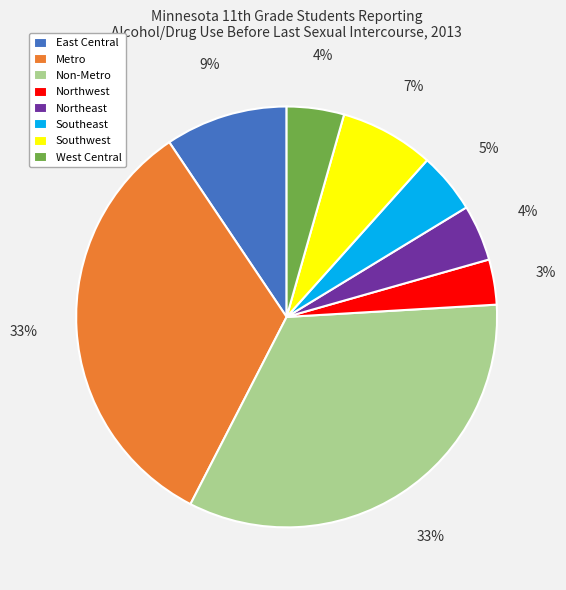

Which has a higher value, Metro or Northwest?

Metro